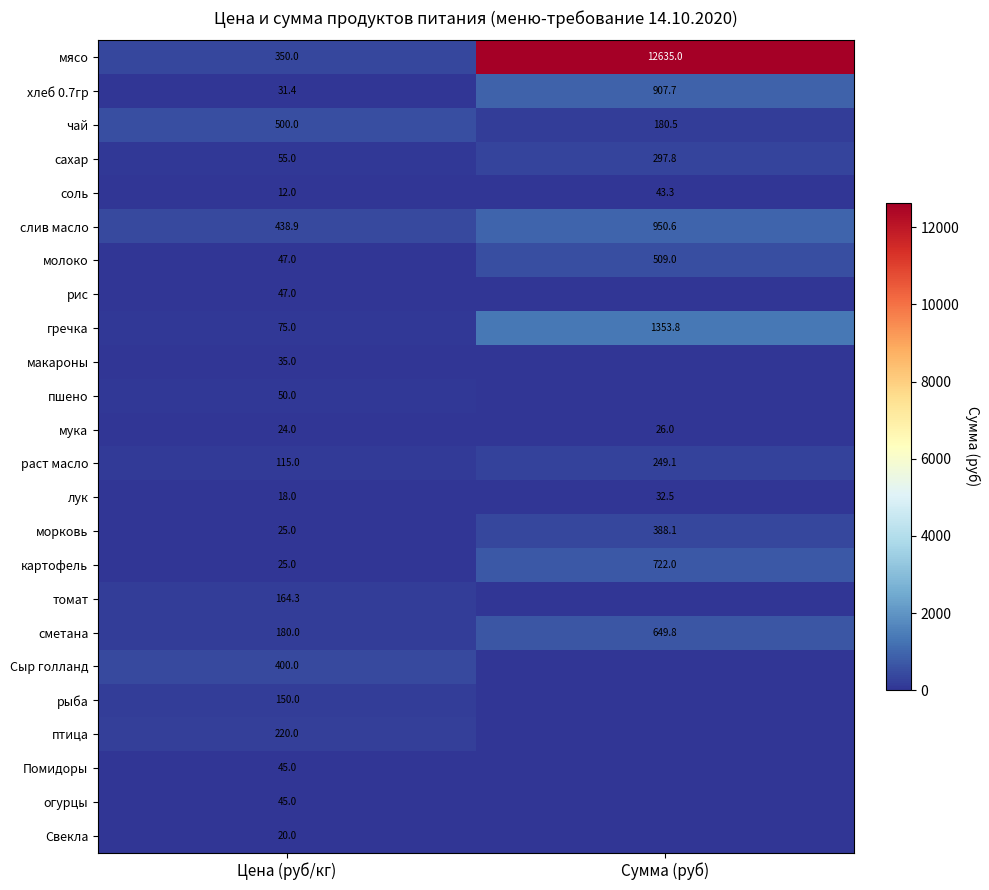

What is the difference between the highest and lowest values at Цена (руб/кг)?

488.0